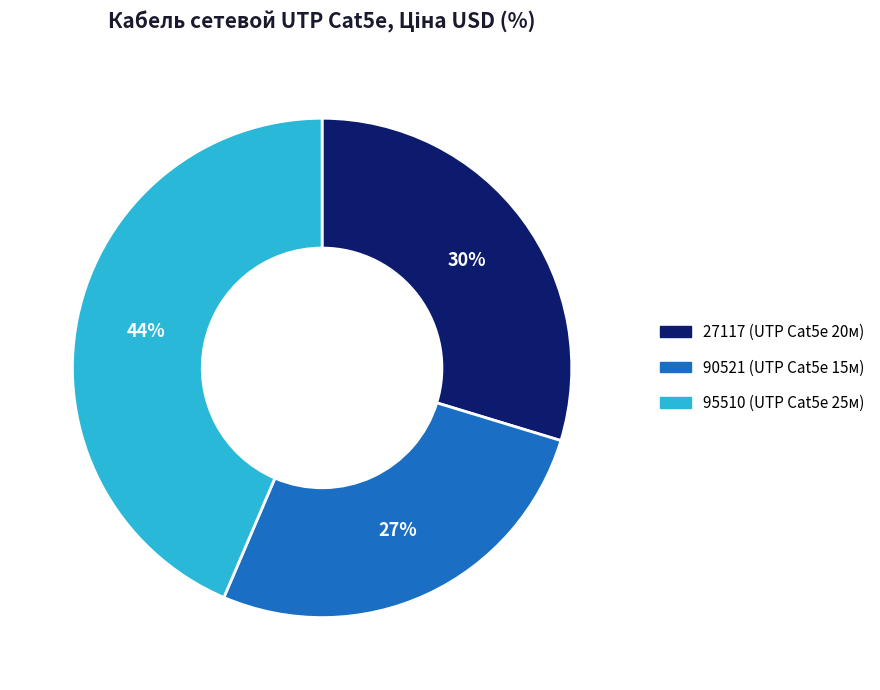

Which slice is the largest?

95510 (UTP Cat5e 25м)